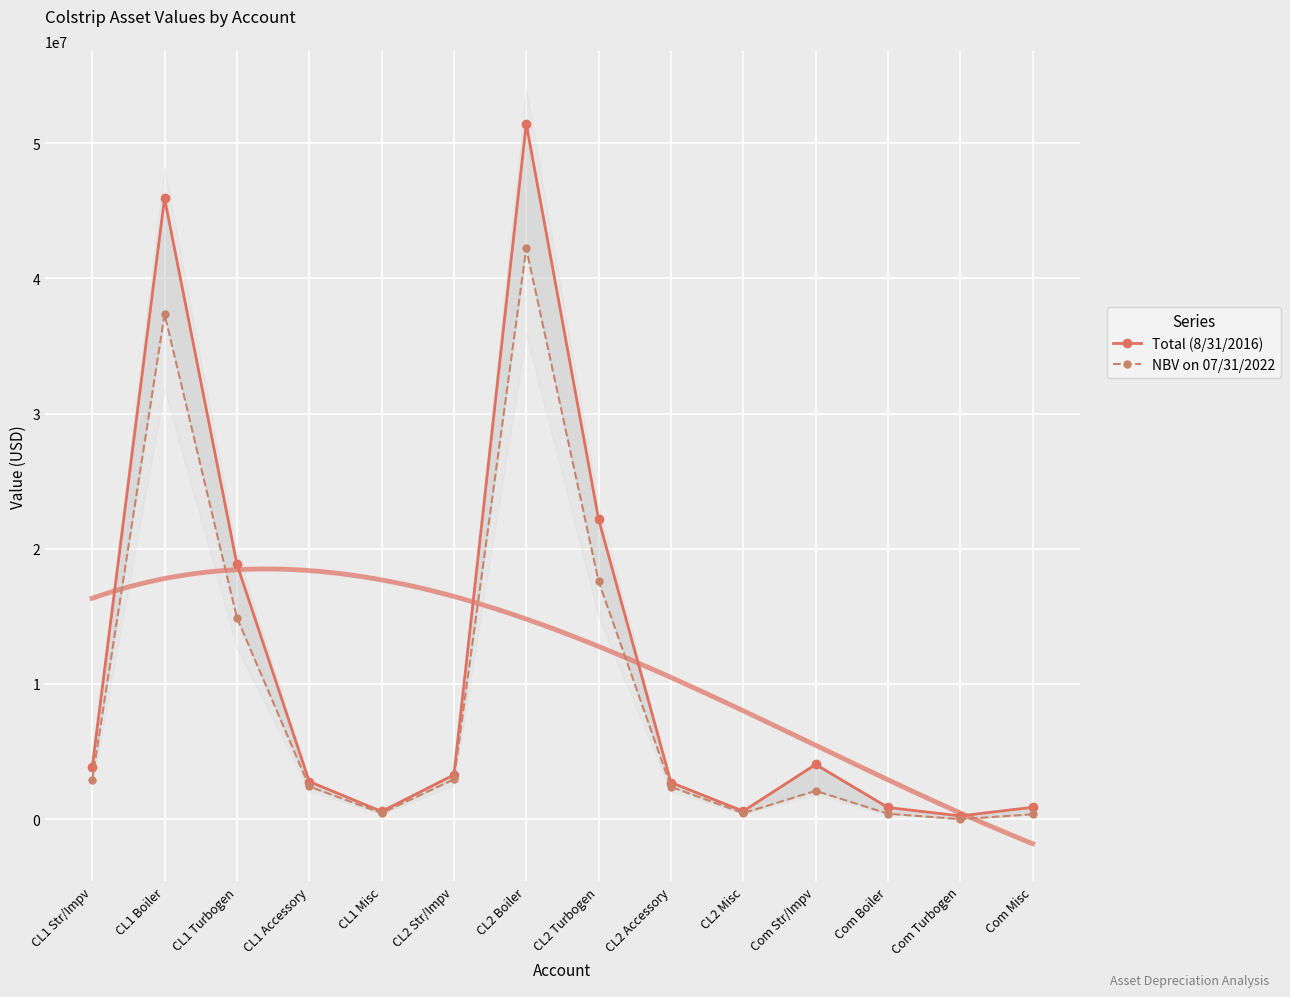

Which label corresponds to the smallest value in the chart?

Com Turbogen